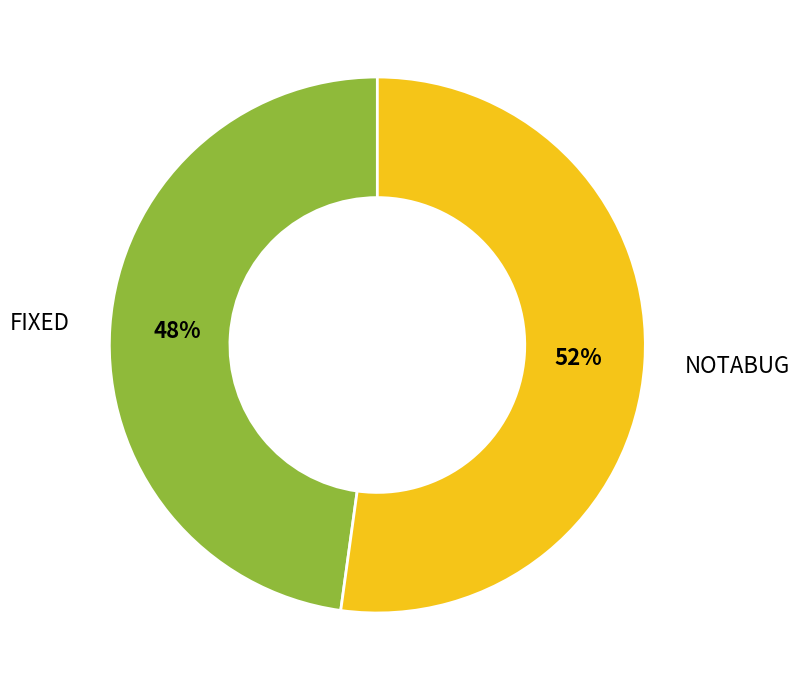

How many slices are in this pie chart?

2